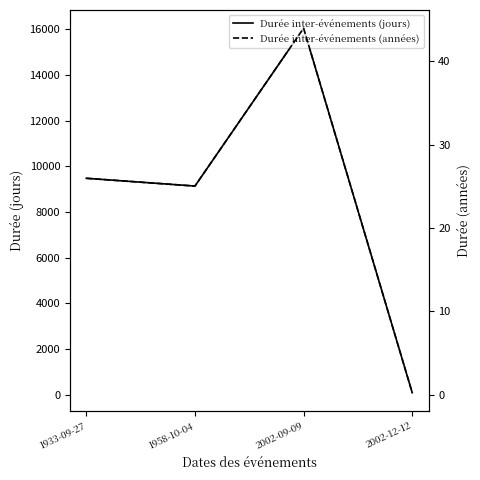

Rank the series by their maximum value, from highest to lowest.

Durée inter-événements (jours), Durée inter-événements (années)